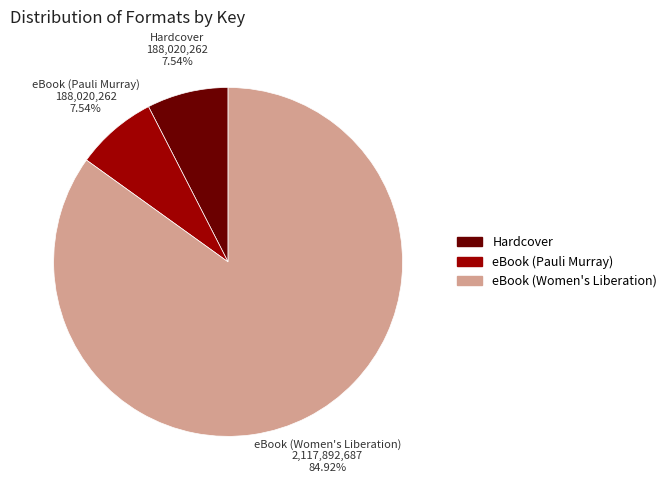

Which has a higher value, eBook (Women's Liberation) or Hardcover?

eBook (Women's Liberation)